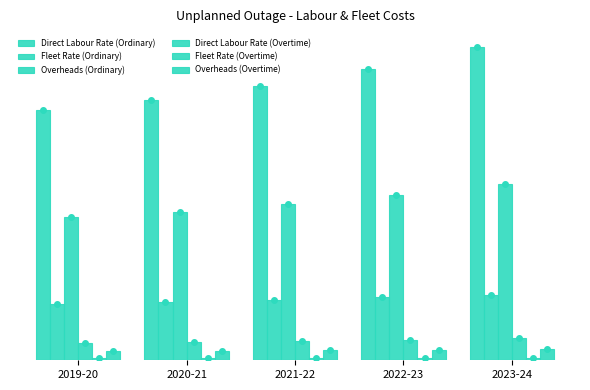

Does the chart contain any negative values?

No